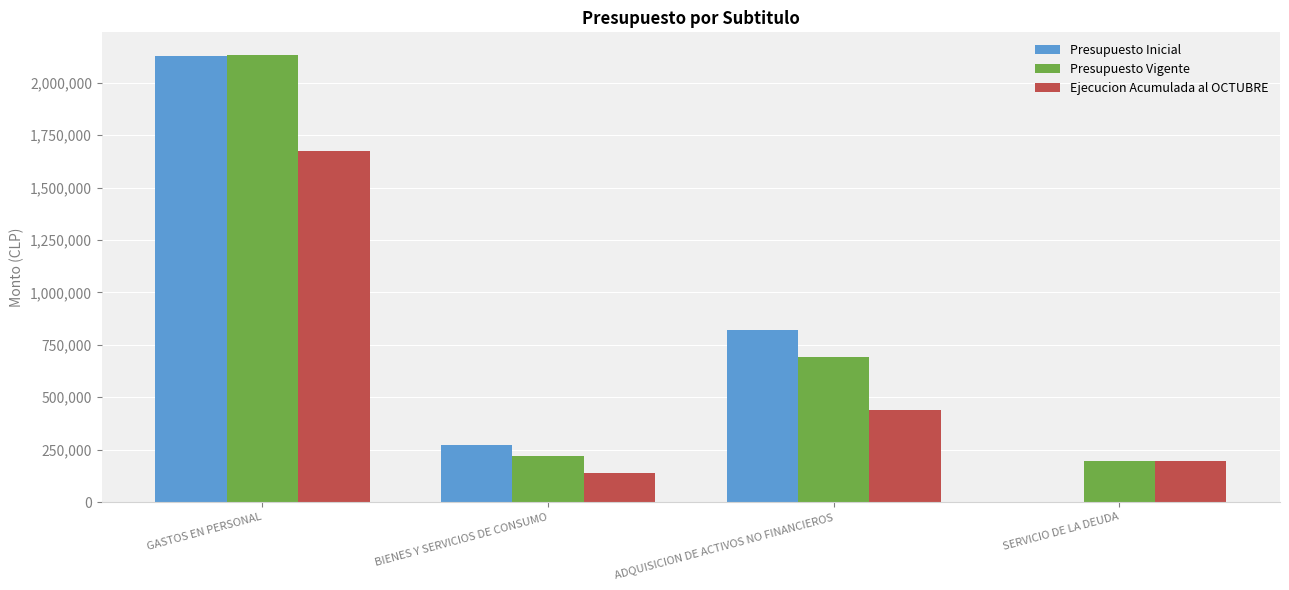

The Presupuesto Vigente series shows 931503 at GASTOS EN PERSONAL. True or false?

False